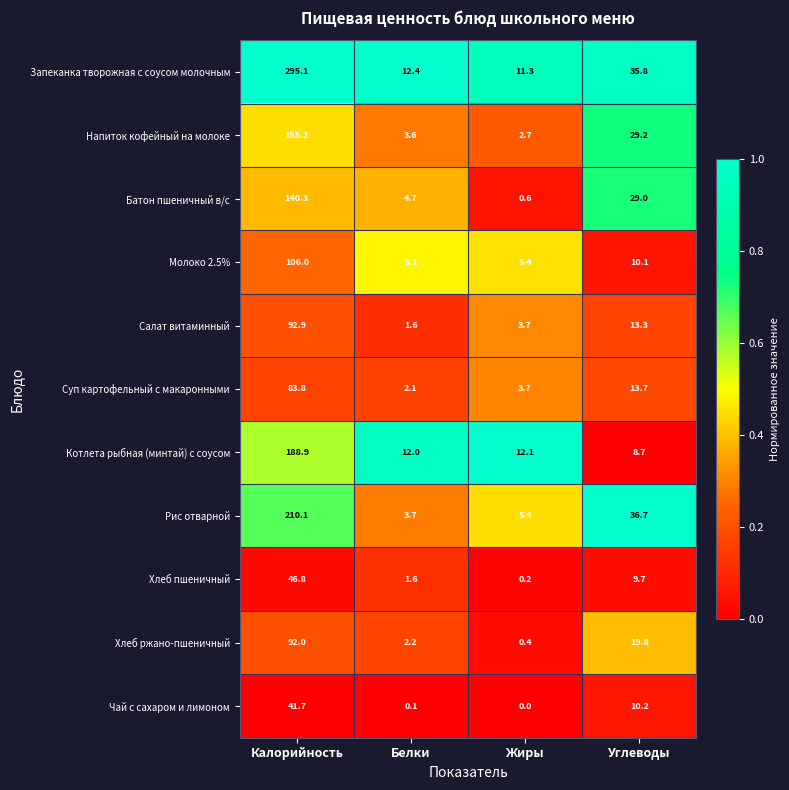

At which category does the chart reach its minimum across all series?

Жиры